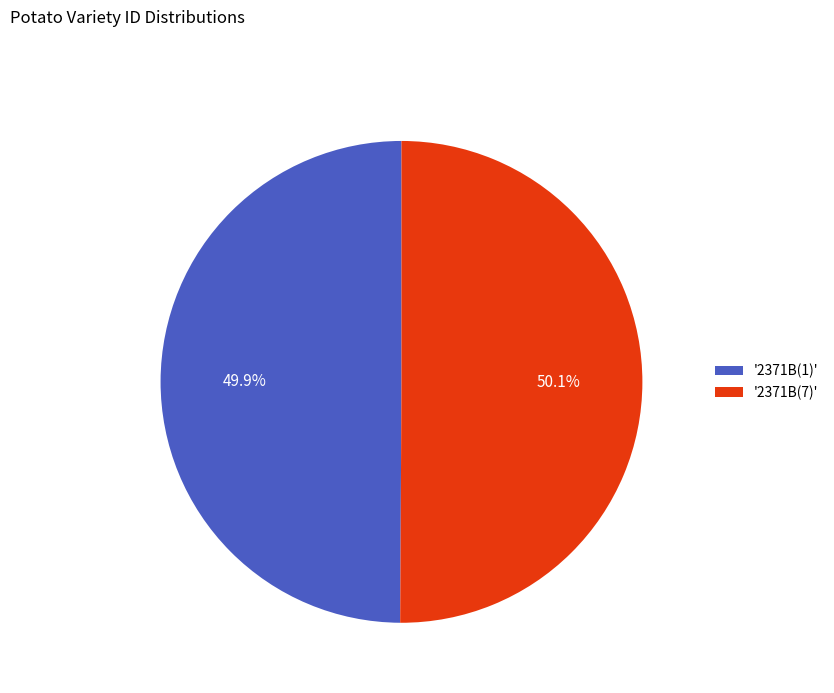

Is there a majority slice in this chart?

Yes